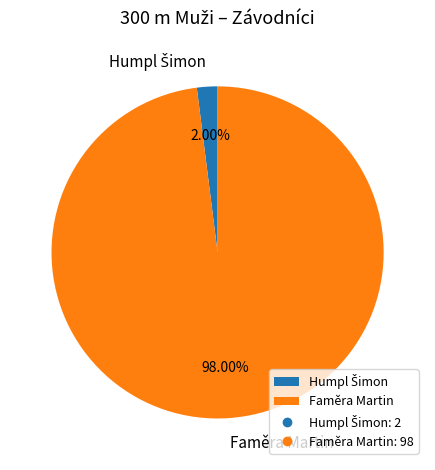

Count the number of slices in the pie.

2